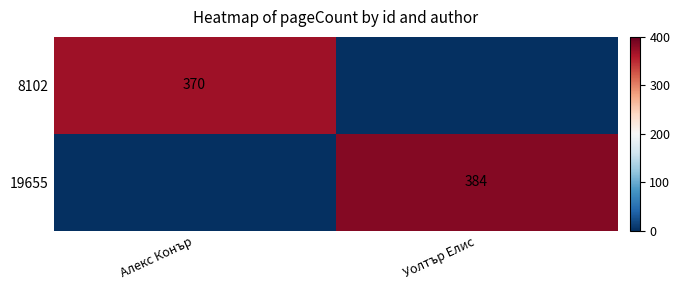

Is it true that 19655 equals 384 at Уолтър Елис?

True